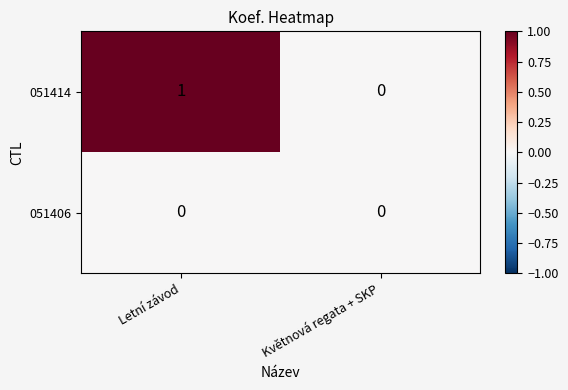

Reading right to left, extract all data points from this chart.

051414: Květnová regata + SKP=0	Letní závod=1
051406: Květnová regata + SKP=0	Letní závod=0